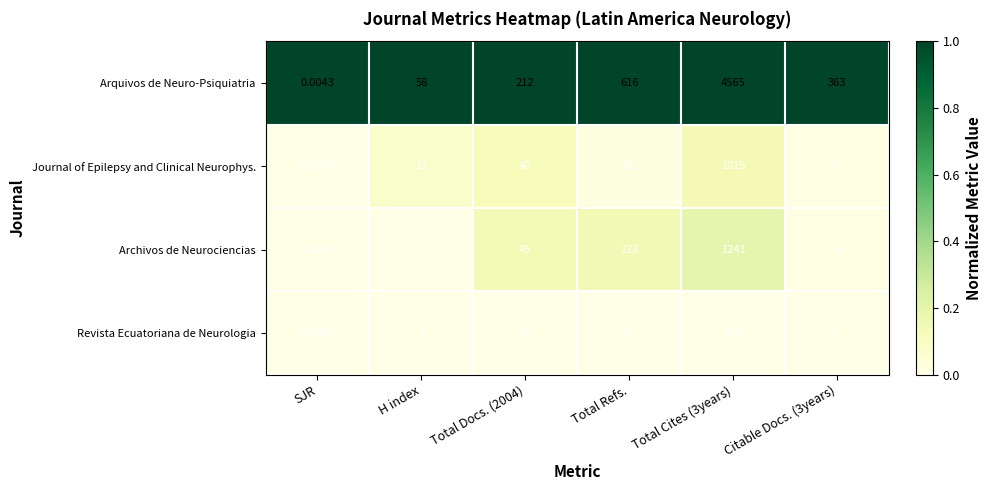

Count the number of data series in this chart.

4